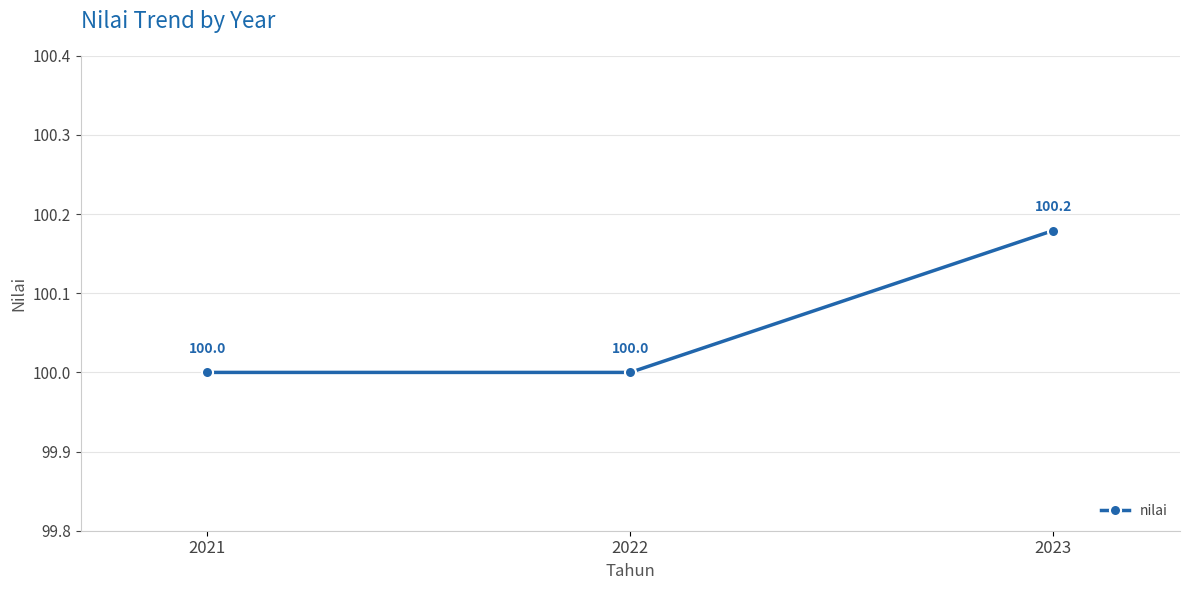

How many values are between 100 and 101?

3